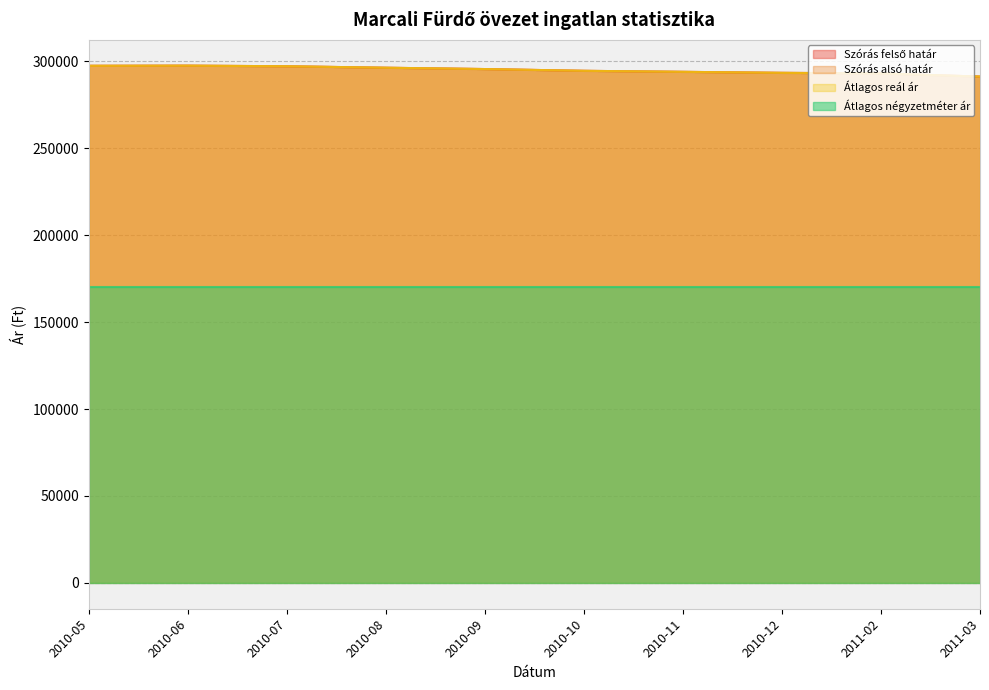

The Átlagos reál ár series shows 502403 at 2010-10. True or false?

False